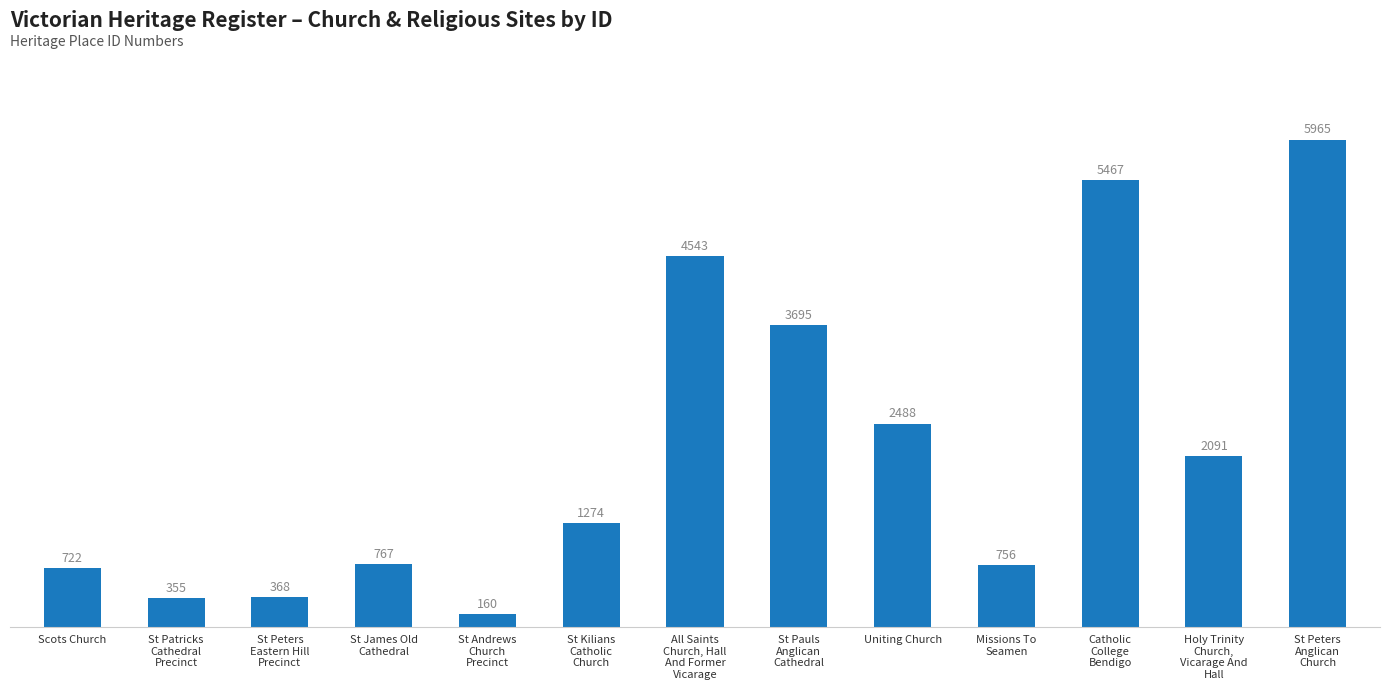

What is the minimum value shown in the chart?

160